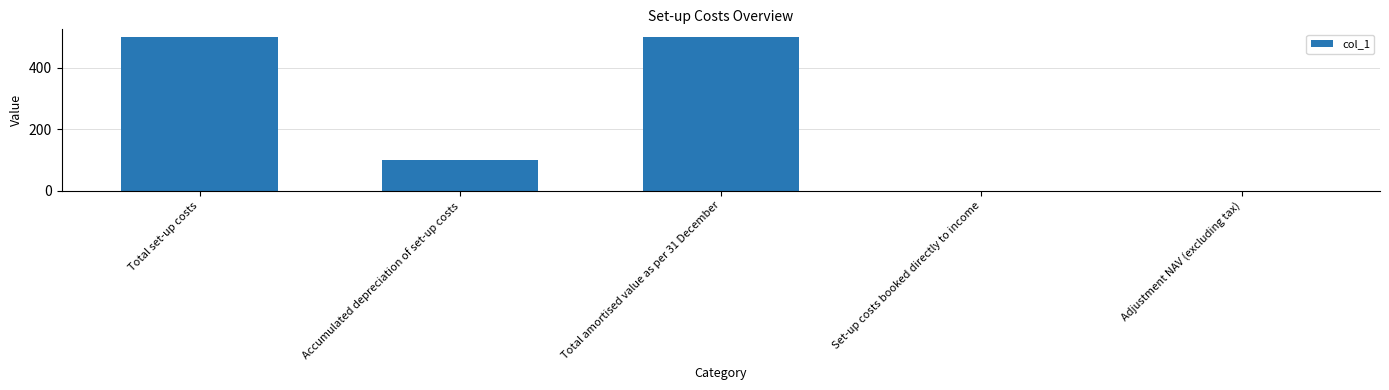

Does the chart contain stacked bars?

No